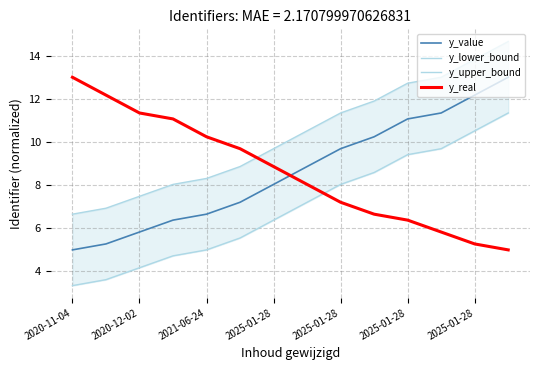

What is the minimum value for y_lower_bound?

3.3